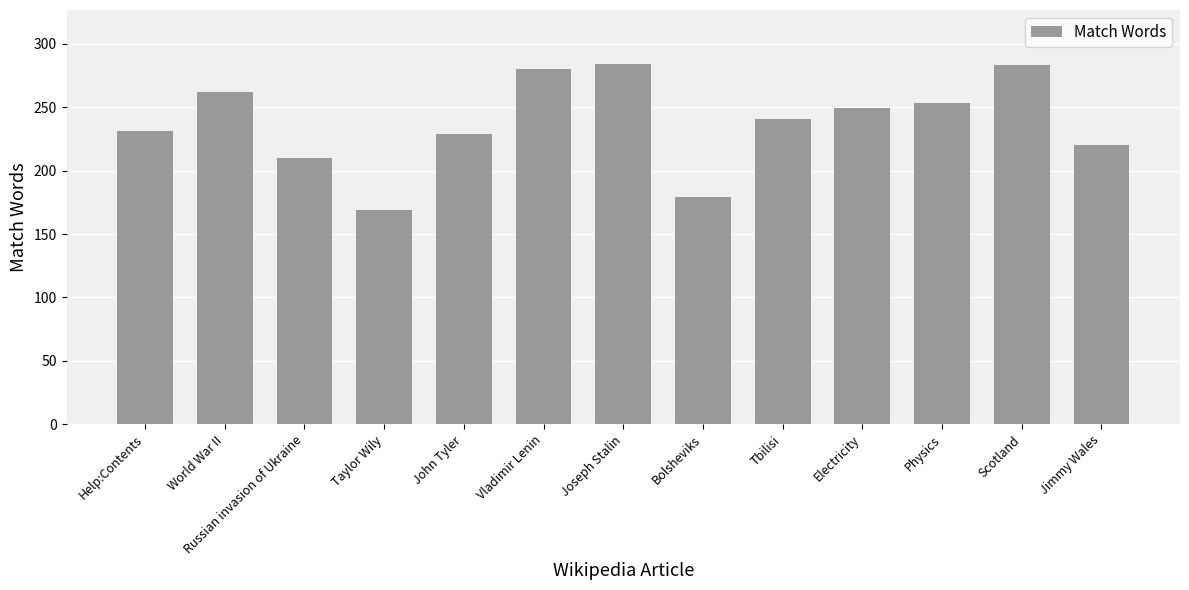

Does the chart contain stacked bars?

No